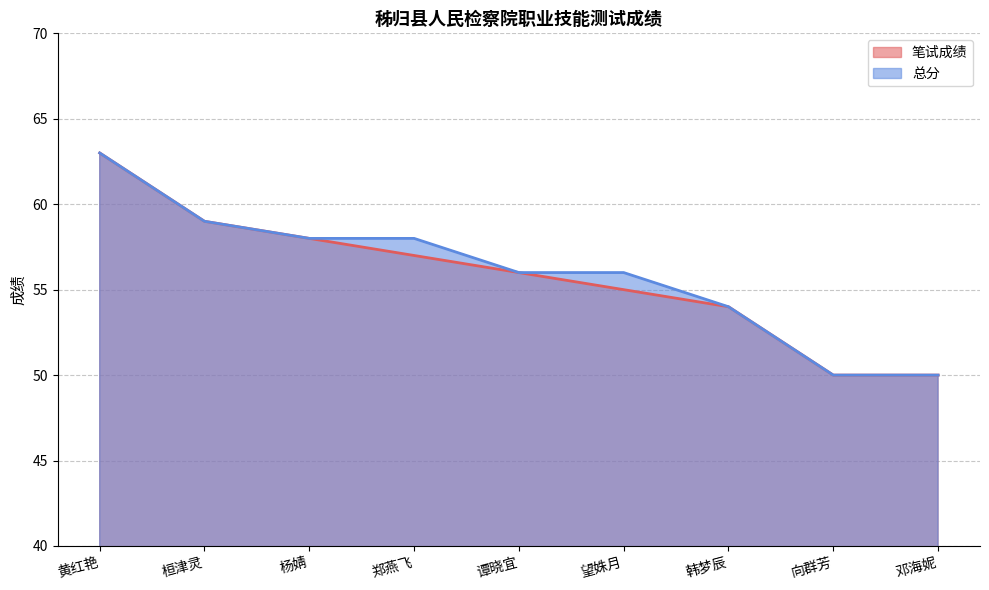

What is the sum of all 总分 values?

504